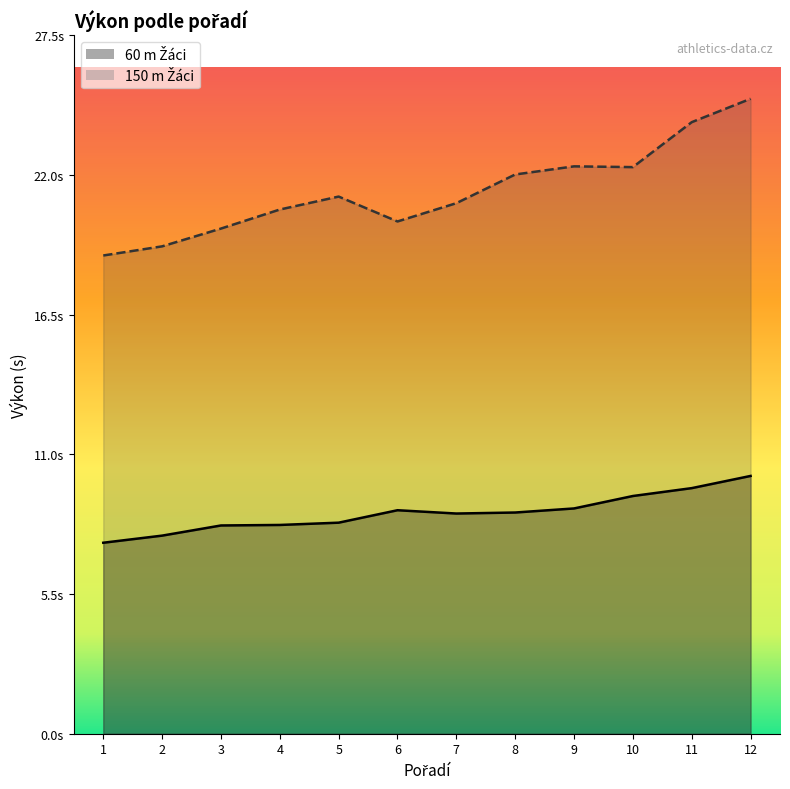

Between 10 and 12, which is larger?

12